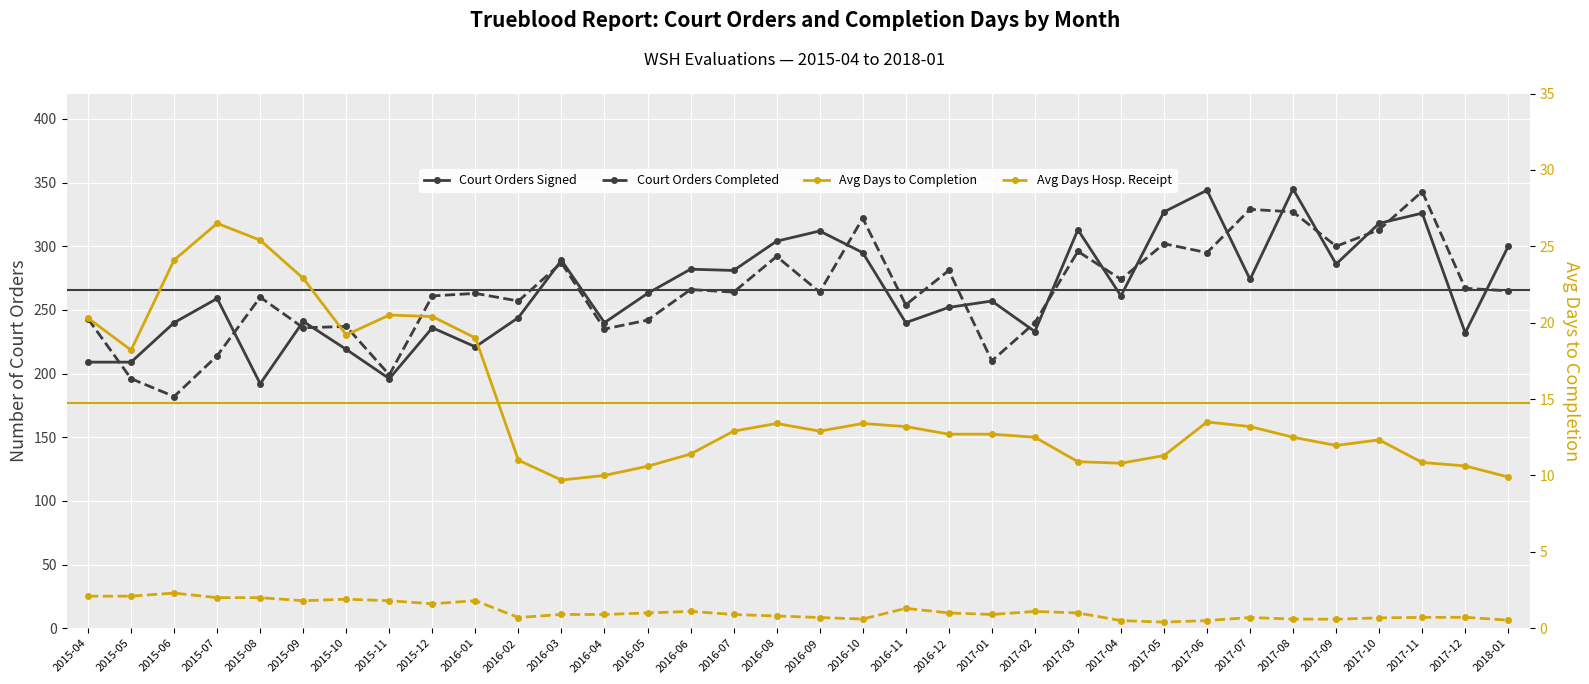

True or false: Court Orders Completed and Avg Days Hosp. Receipt cross at least once.

False